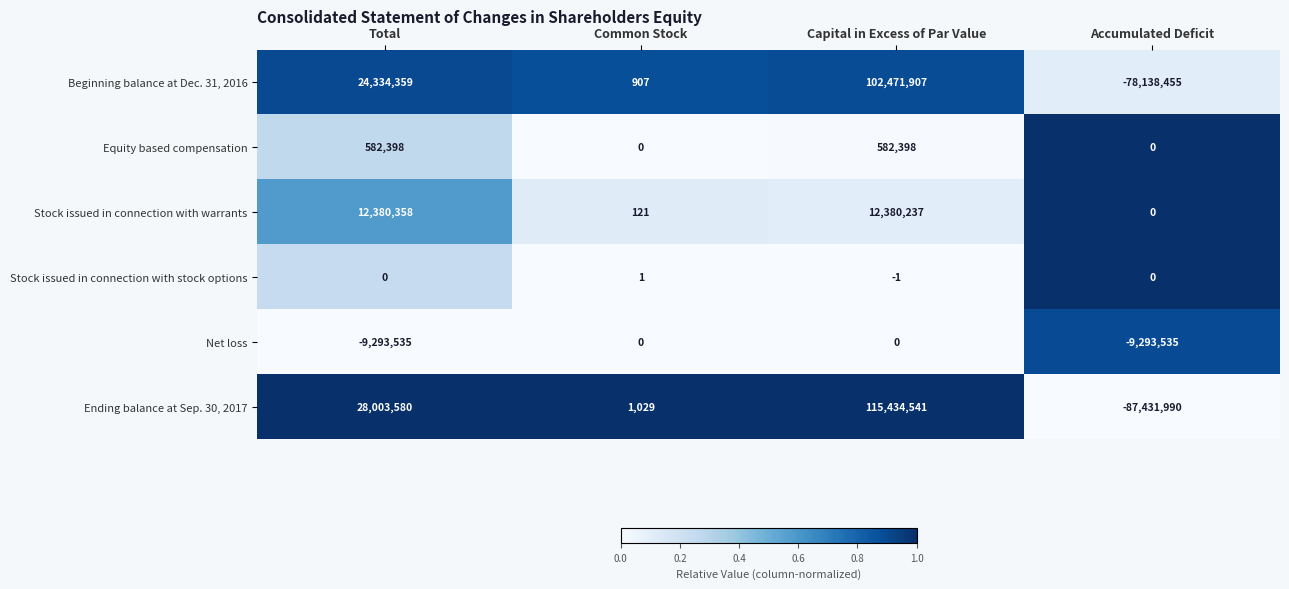

Reading left to right, extract all data points from this chart.

Beginning balance at Dec. 31, 2016: 24334359	907	102471907	-78138455
Equity based compensation: 582398	0	582398	0
Stock issued in connection with warrants: 12380358	121	12380237	0
Stock issued in connection with stock options: 0	1	-1	0
Net loss: -9293535	0	0	-9293535
Ending balance at Sep. 30, 2017: 28003580	1029	115434541	-87431990